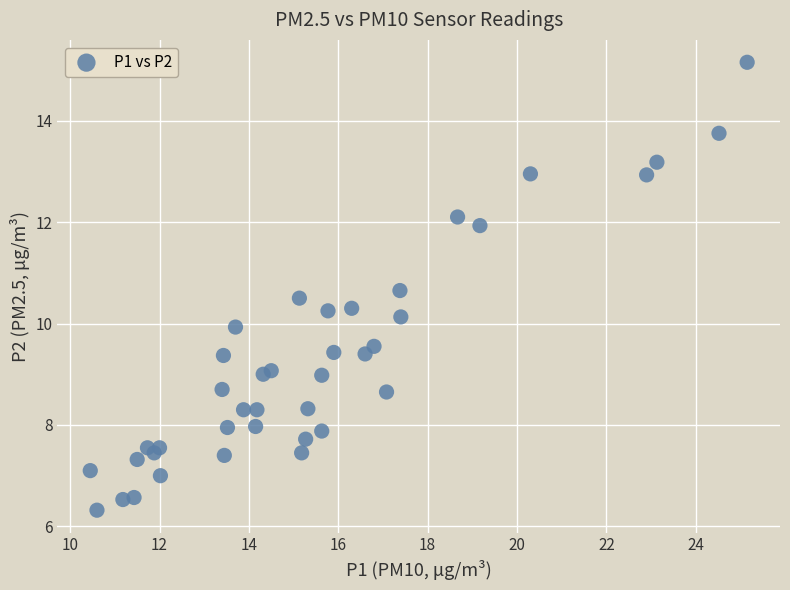

What is the range of Y values (max minus min)?

8.8